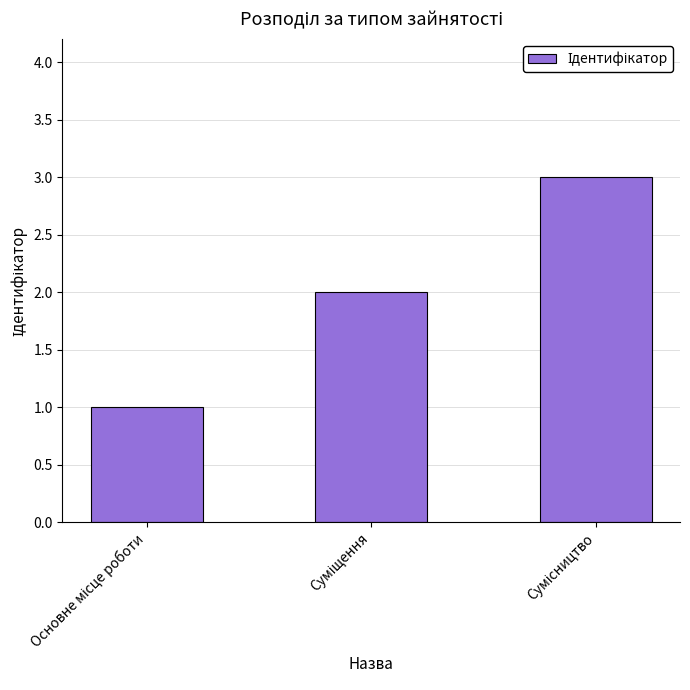

Are the bars horizontal?

No